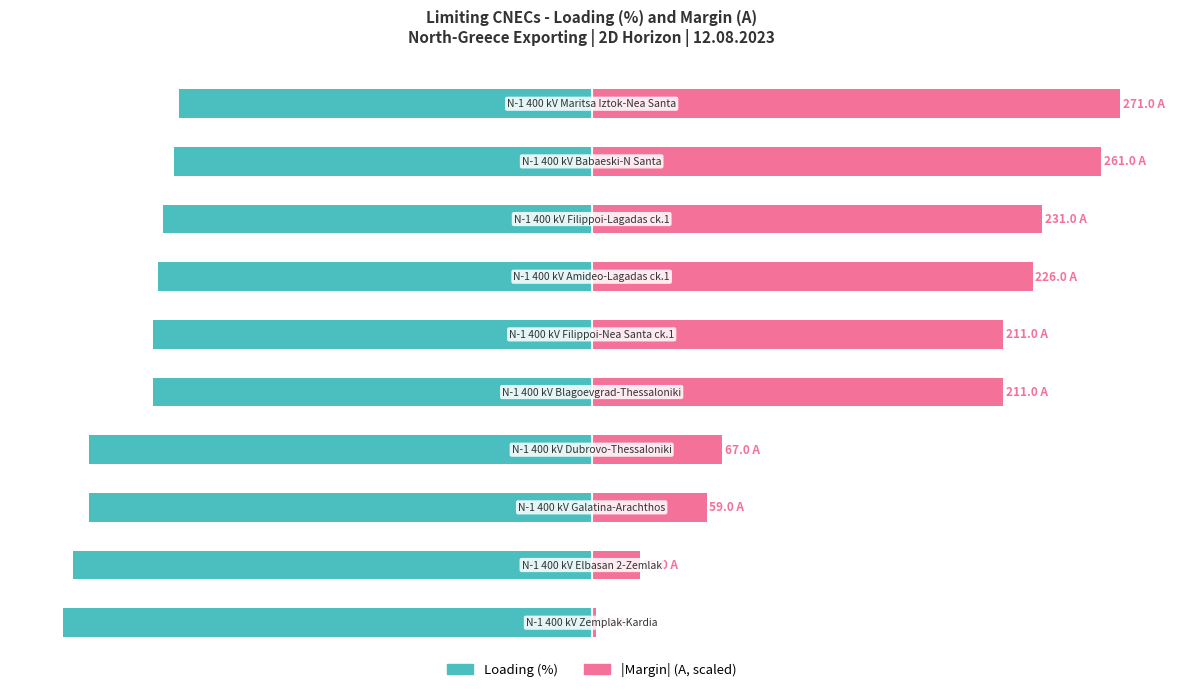

List the labels in order of Loading (%) value, smallest first.

0, 1, 2, 3, 4, 5, 6, 7, 8, 9